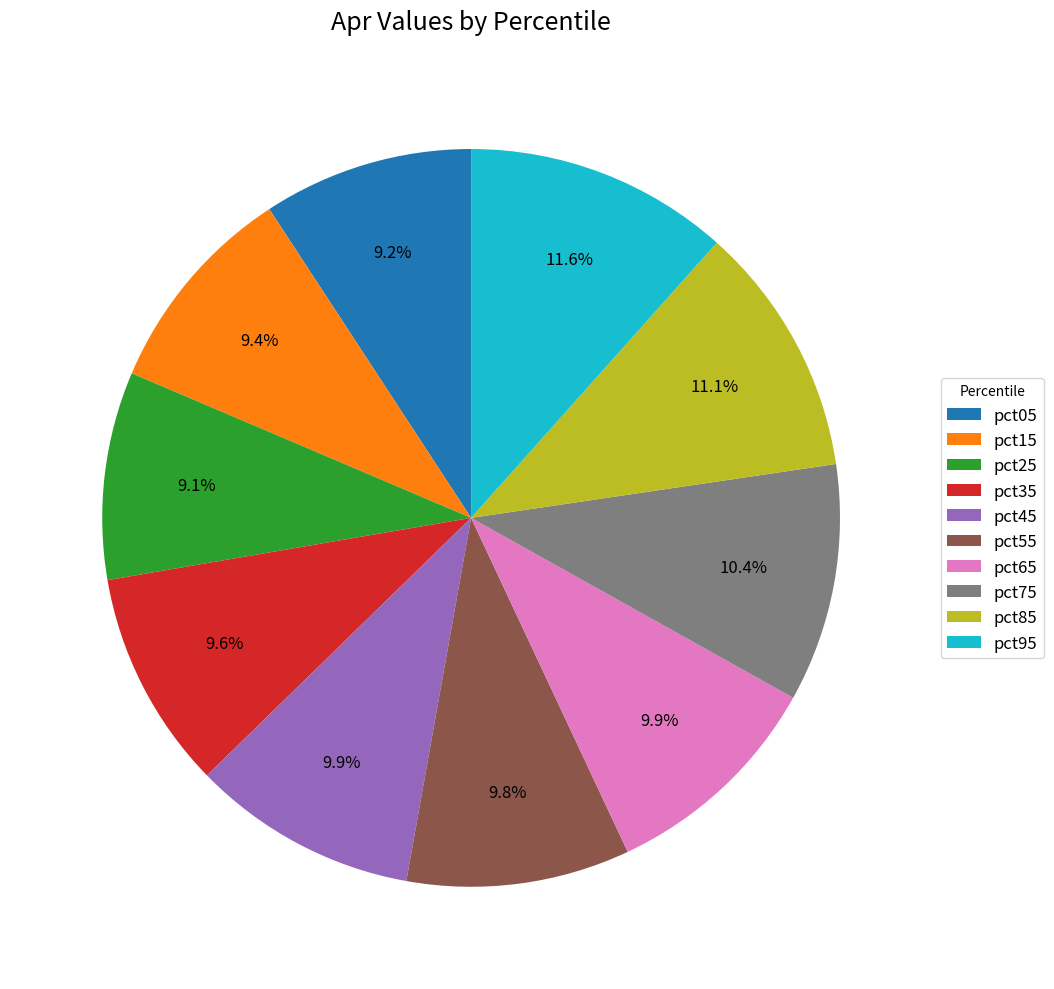

What portion of the pie excludes pct25?

90.9%